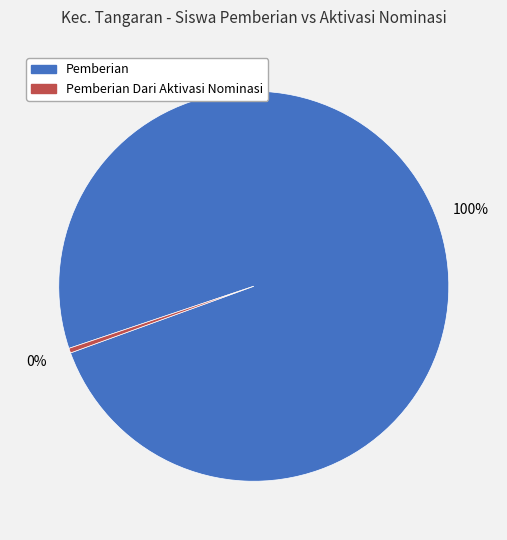

Does any single category account for the majority?

Yes